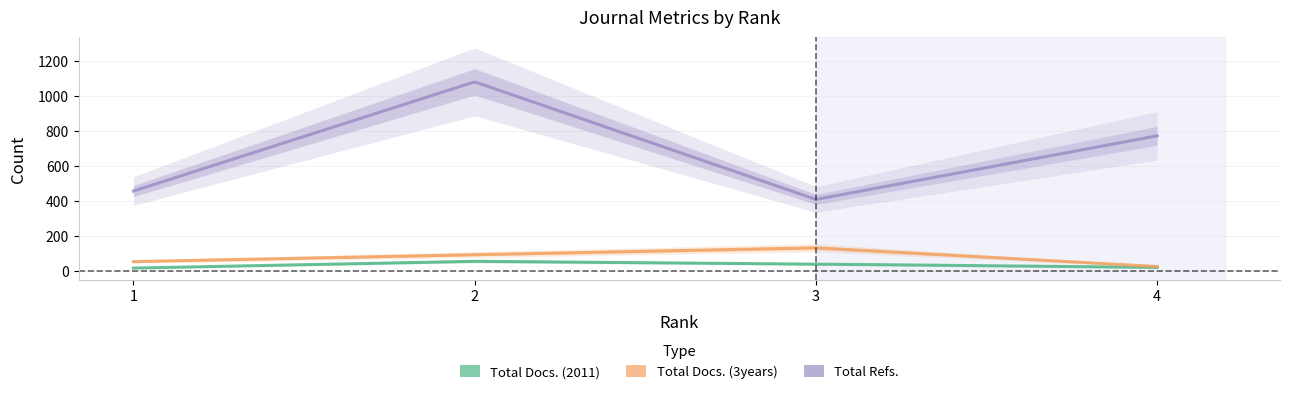

The value of Total Docs. (2011) at 2 is 53. True or false?

True